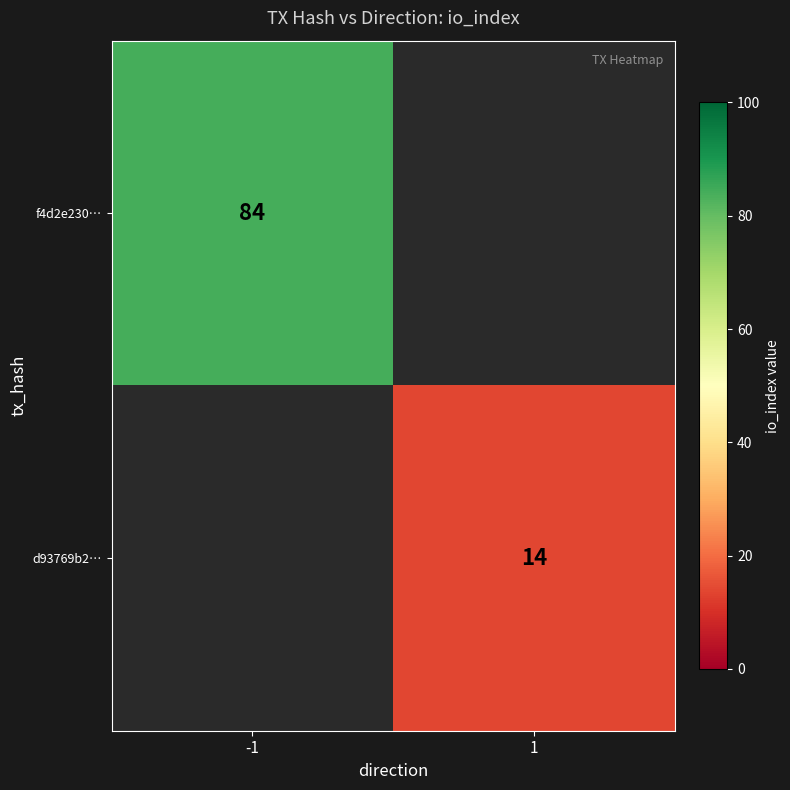

The f4d2e230… series shows 40 at -1. True or false?

False